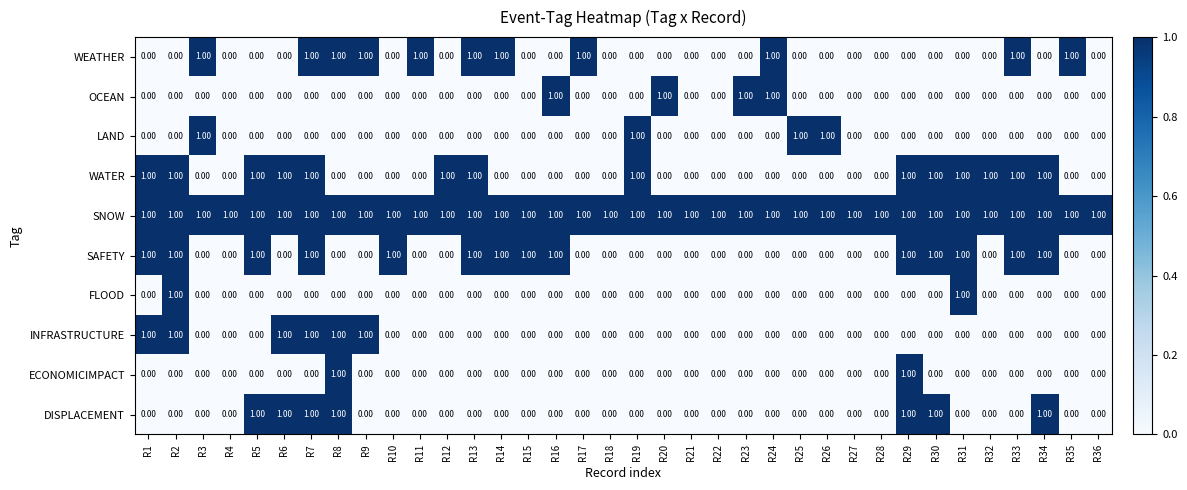

At which category is the sum across all series the highest?

R7